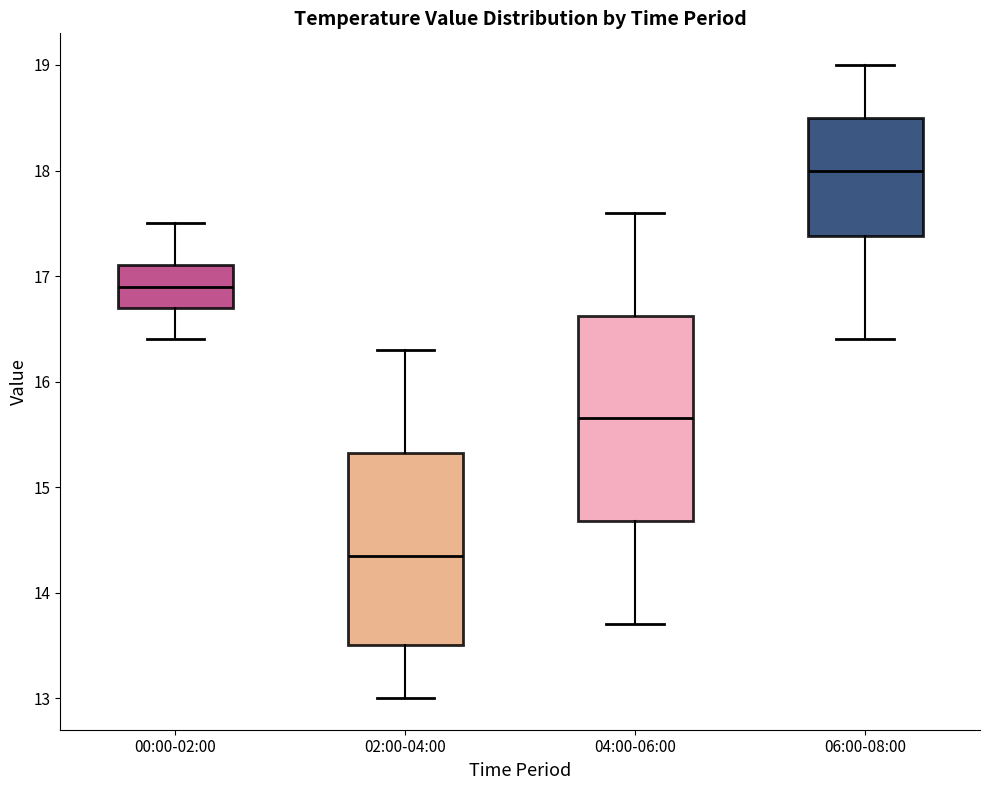

Which box has the highest median line?

06:00-08:00